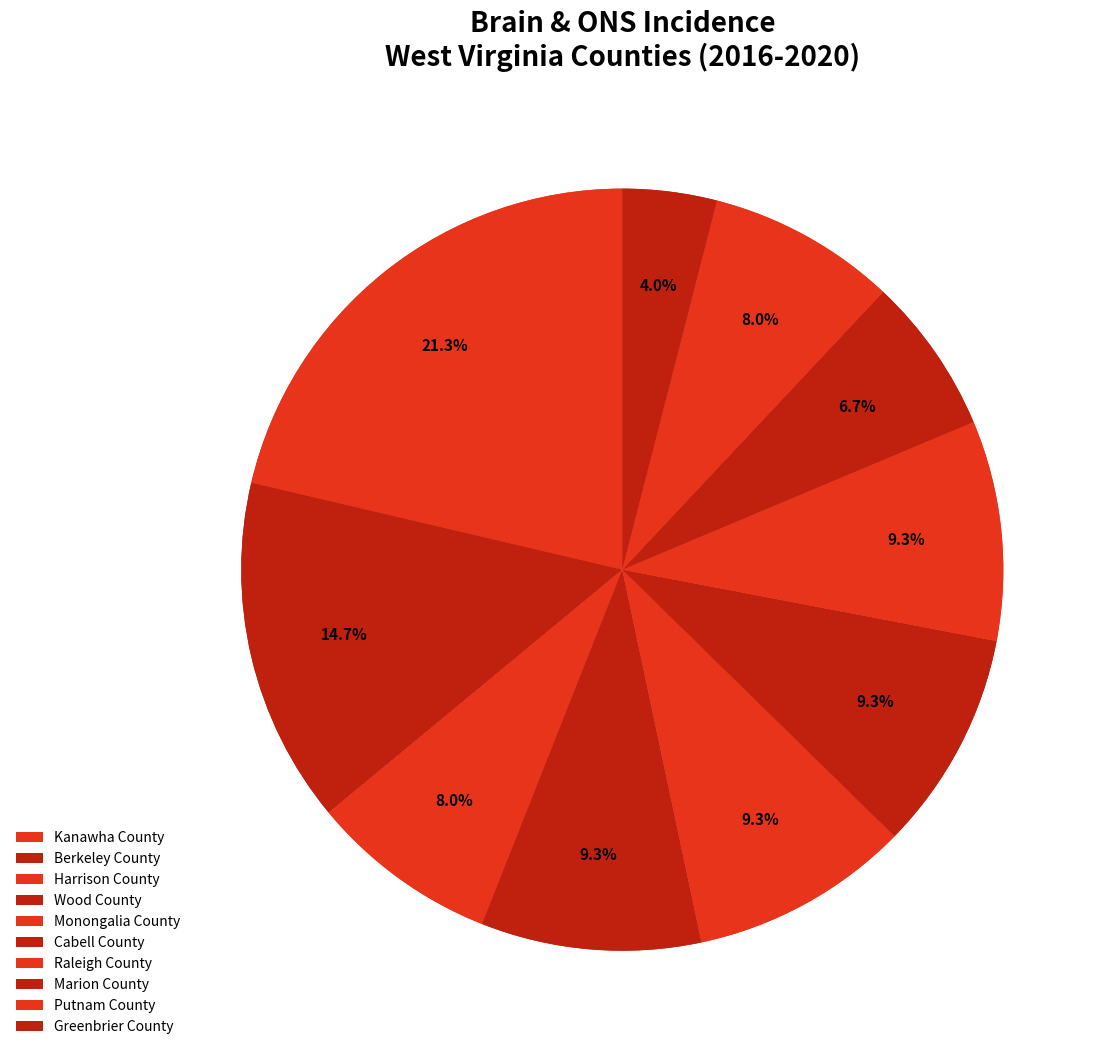

To the nearest percent, what portion does Wood County represent?

9%